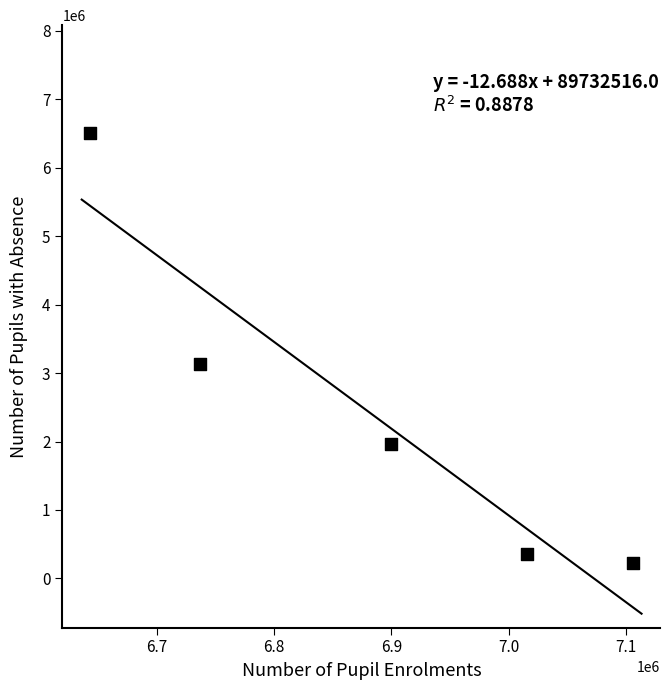

What is the range of Y values (max minus min)?

6288720